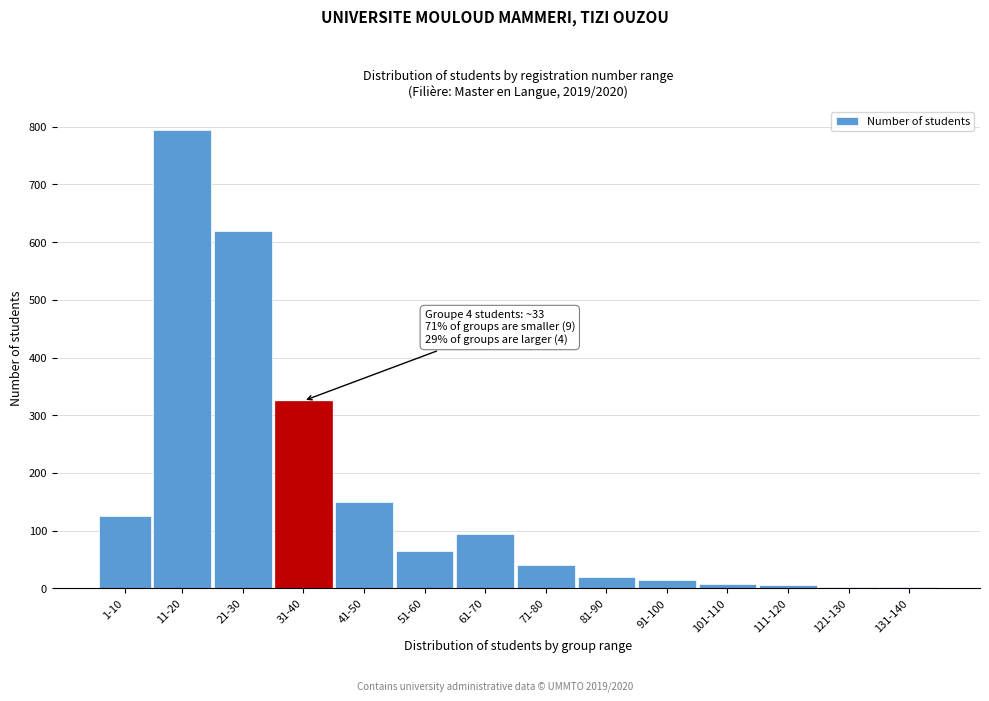

What is the maximum value shown in the chart?

795